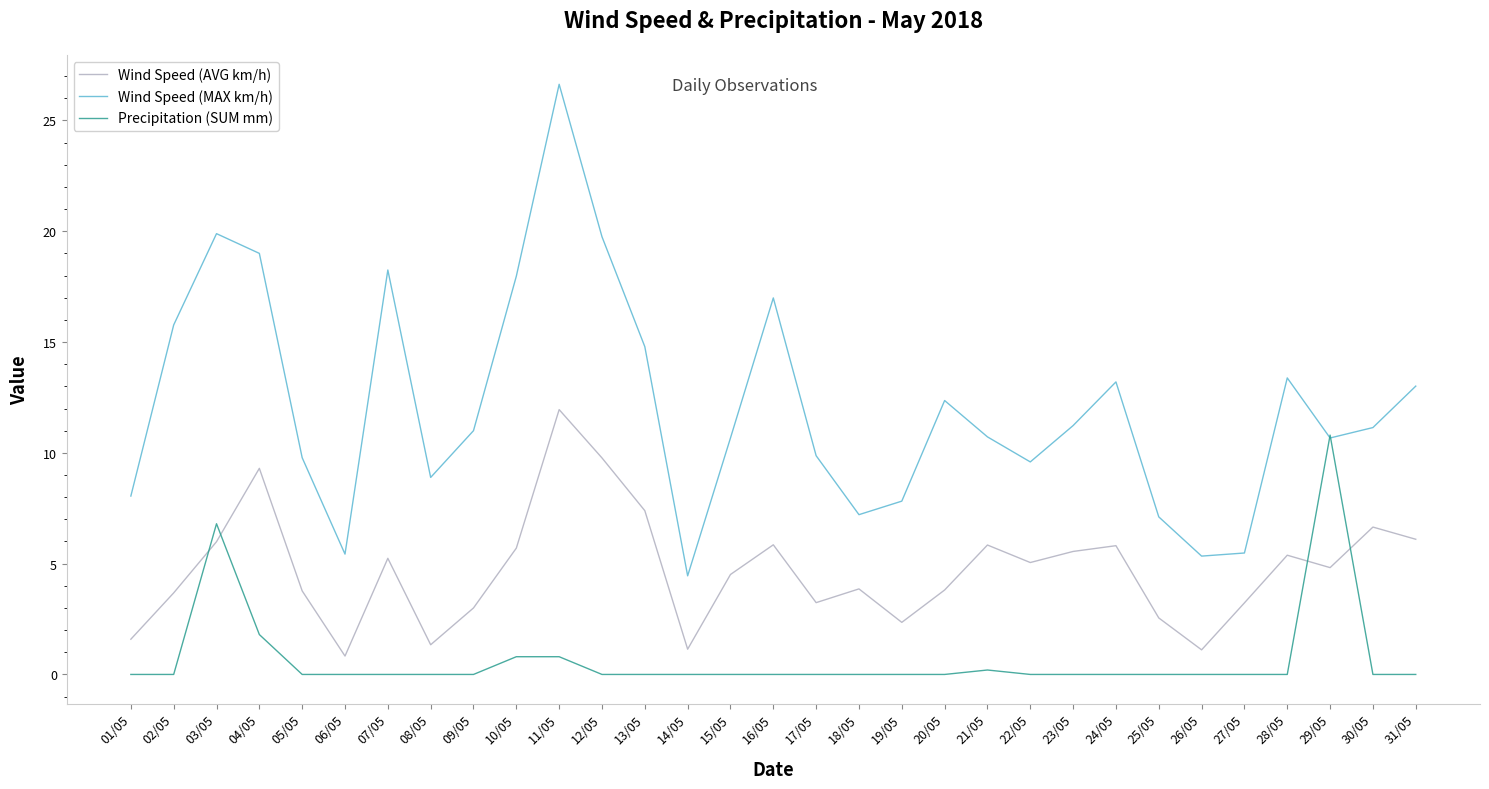

At which category is the sum across all series the highest?

11/05